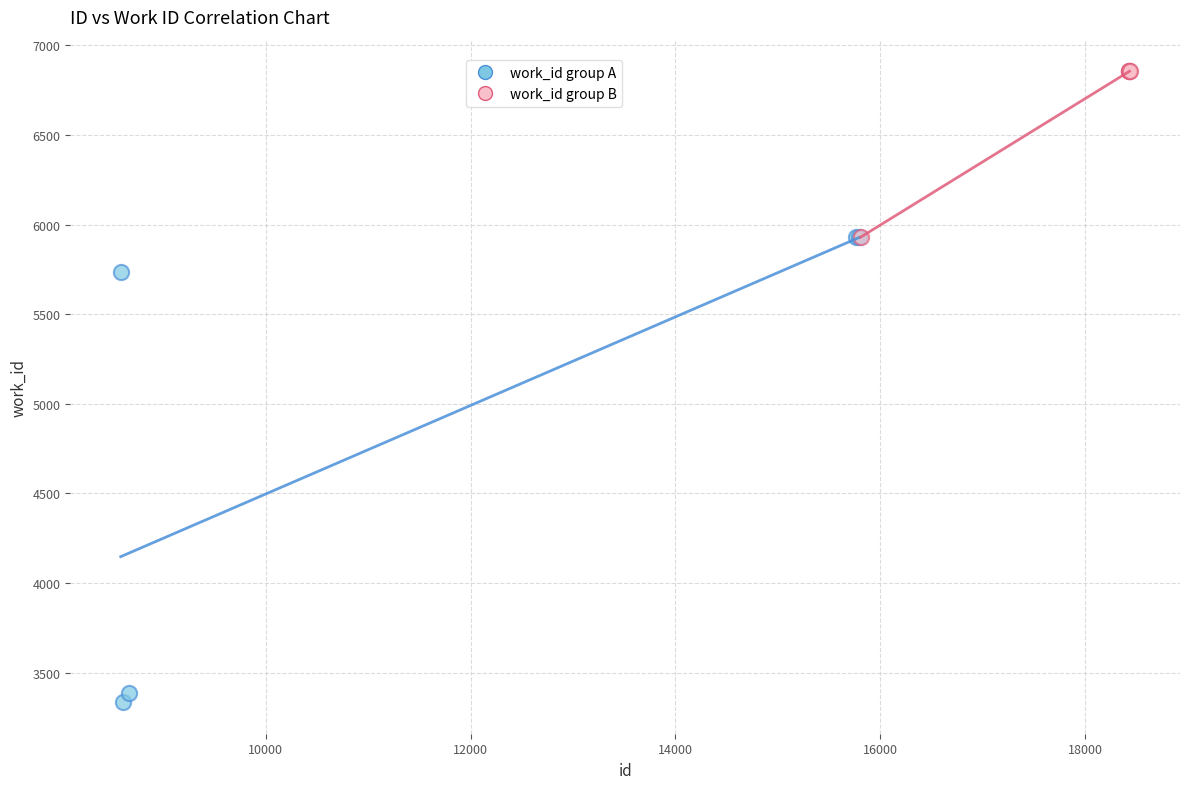

Which series contains the lowest Y value?

work_id group A